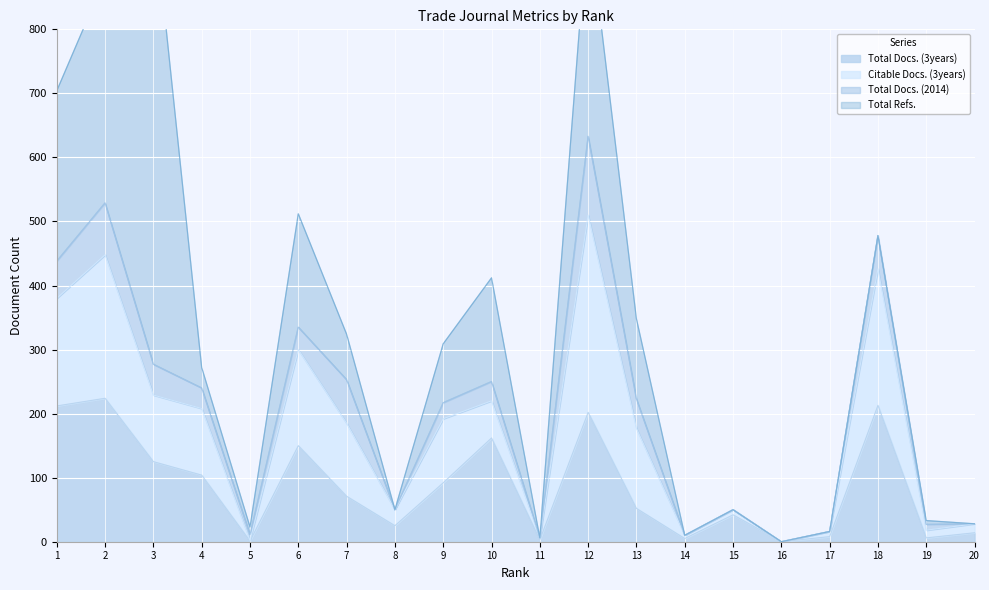

Where does the Total Docs. (3years) series first go above 71?

1